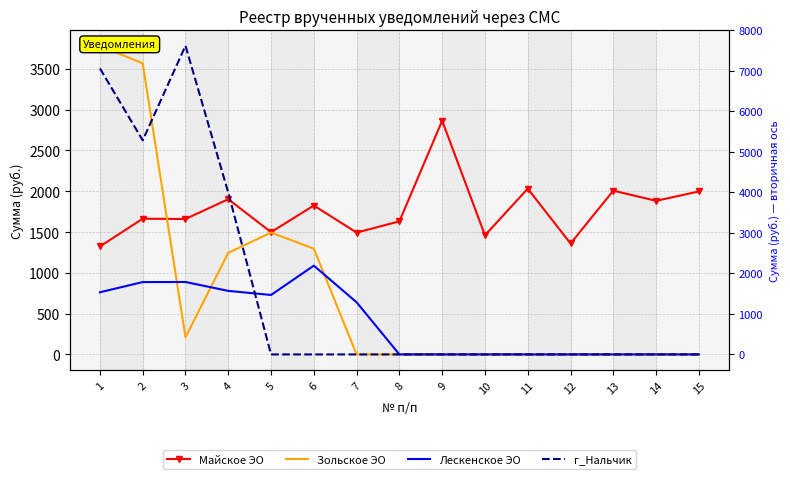

At which category is the sum across all series the highest?

1